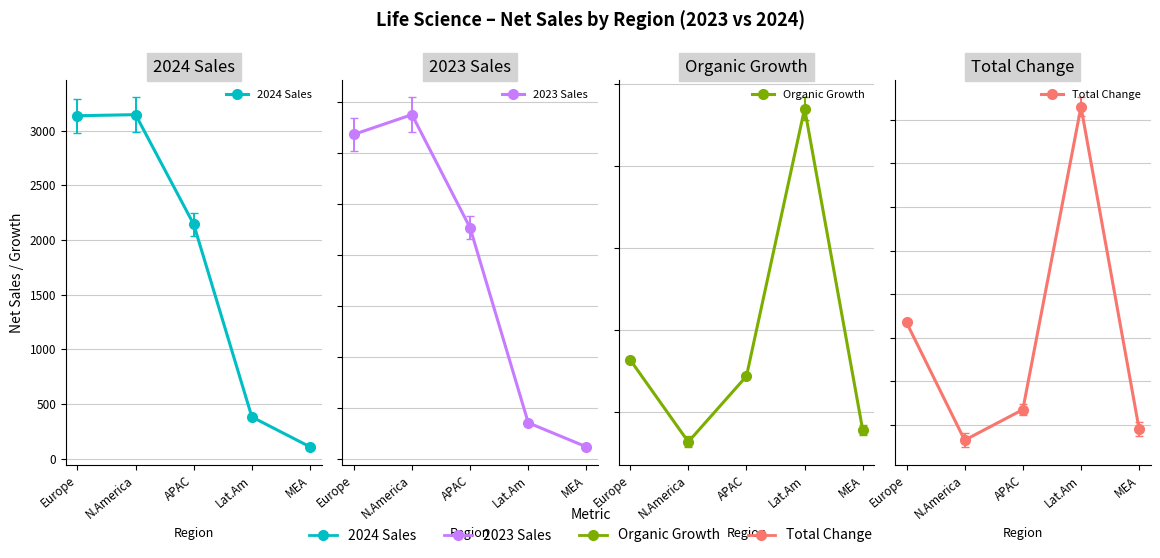

What is the difference between the maximum and minimum values in the Organic Growth series?

0.2